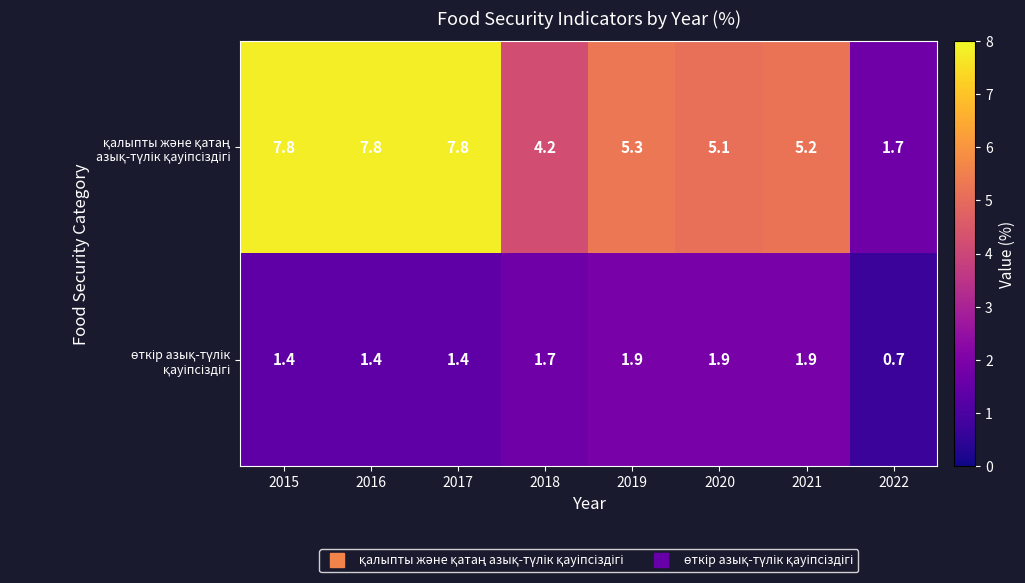

What is the difference between the highest and lowest values at 2022?

1.0